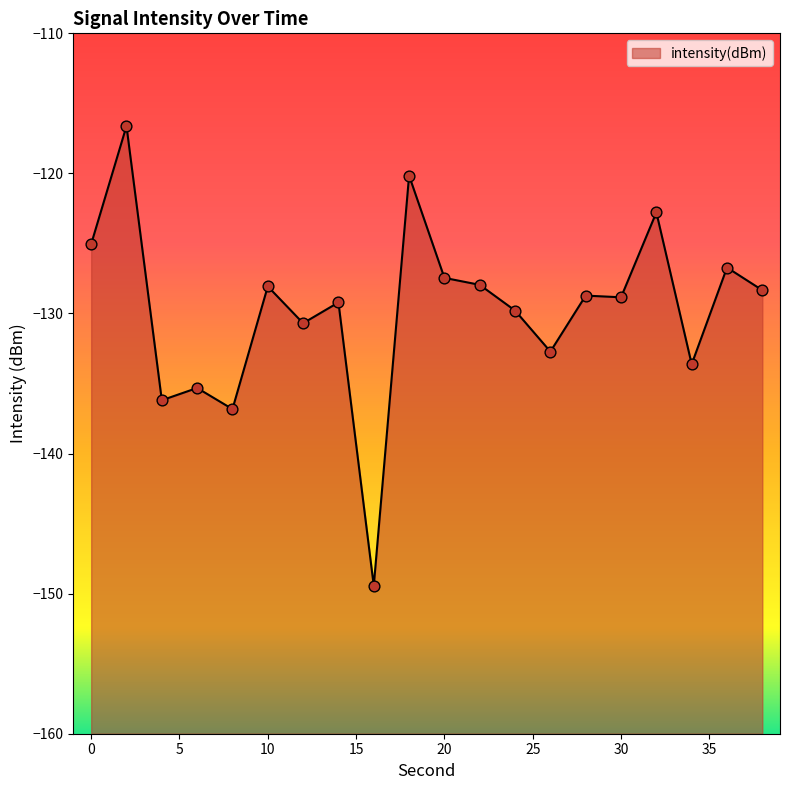

What is the change in value from 16 to 26?

+16.7